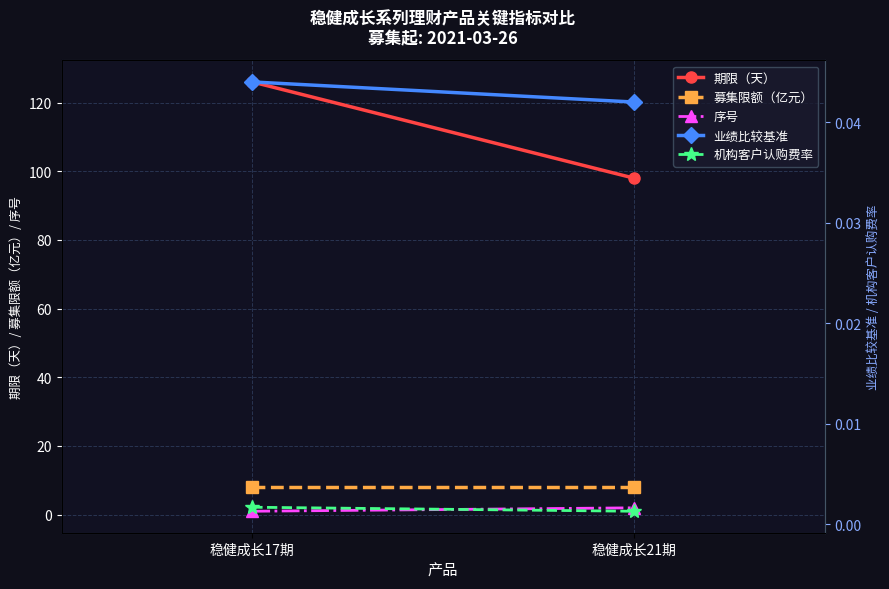

Reading left to right, what are all the values shown in this chart?

期限（天）: 126.0	98.0
募集限额（亿元）: 8.0	8.0
序号: 1.0	2.0
业绩比较基准: 0.0	0.0
机构客户认购费率: 0.0	0.0